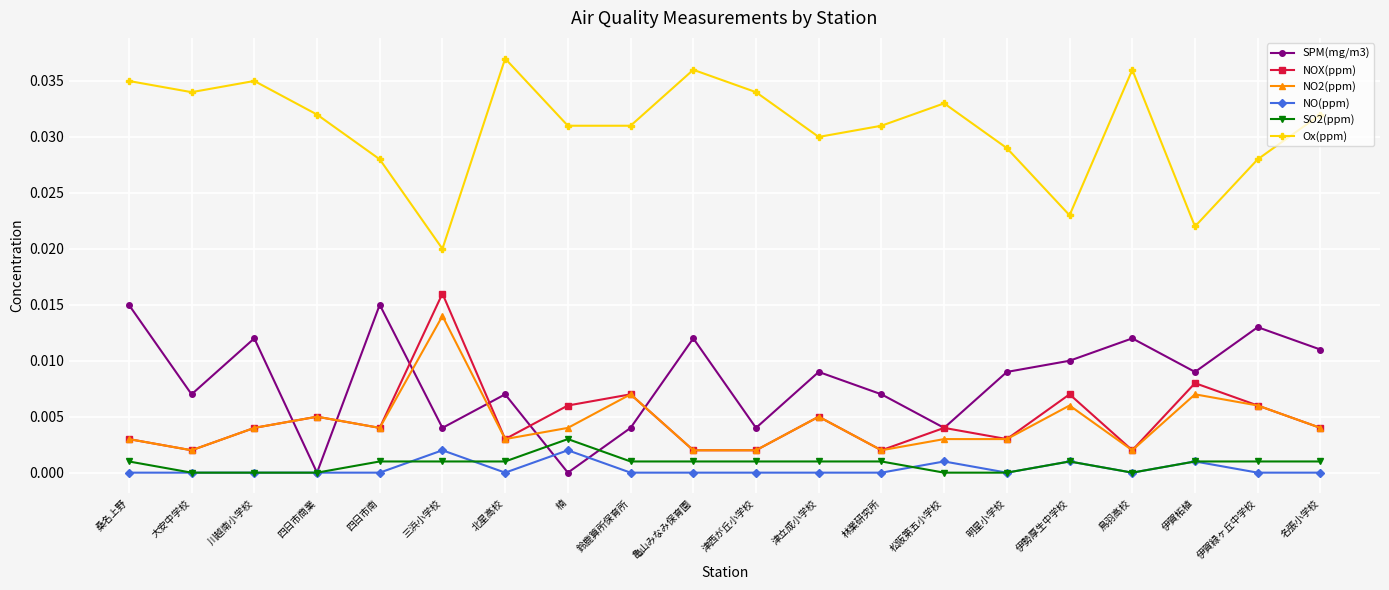

What is the label of the 6th point from the left?

三浜小学校